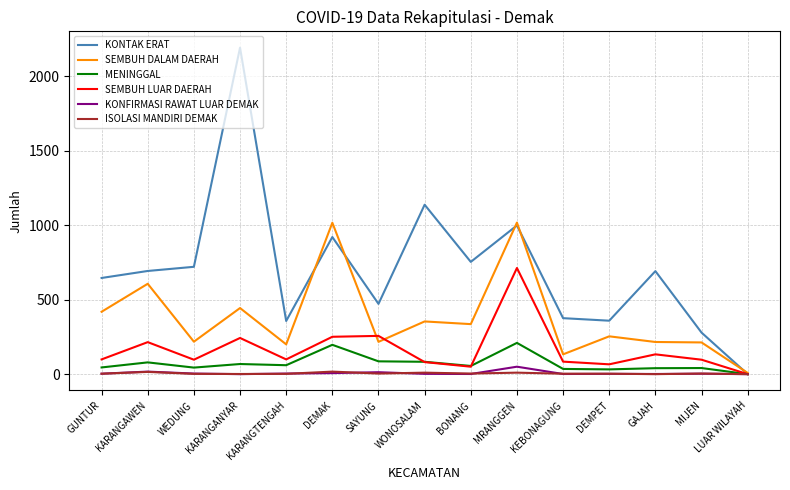

Which series has the largest total across all categories?

KONTAK ERAT